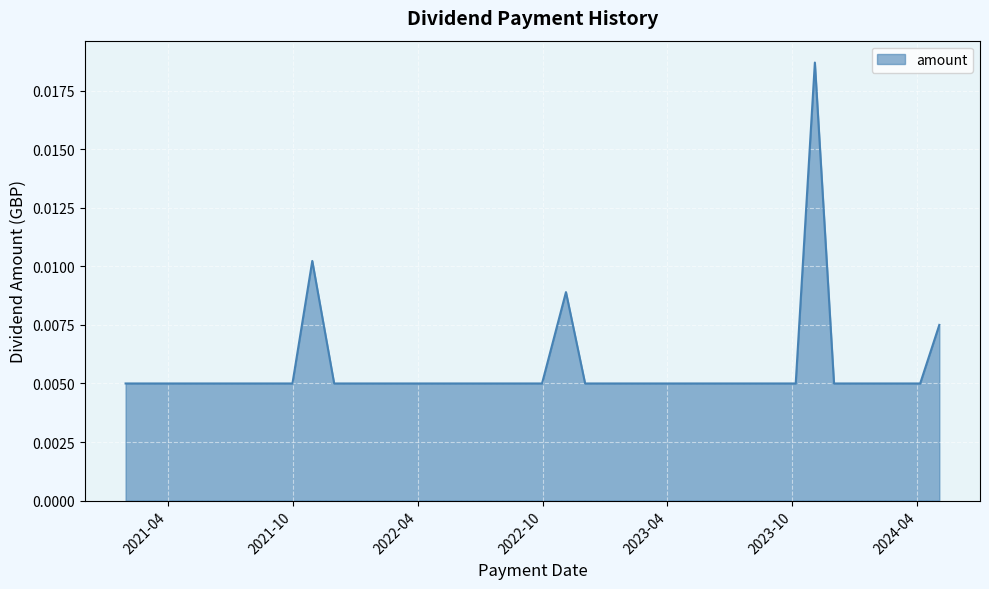

What is the sum of all values?

0.2